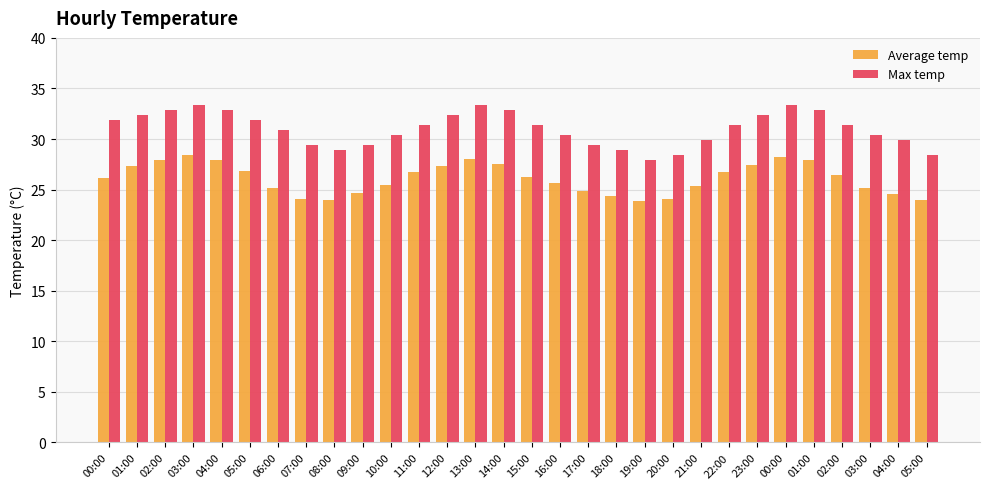

What is the sum of all Average temp values?

782.5